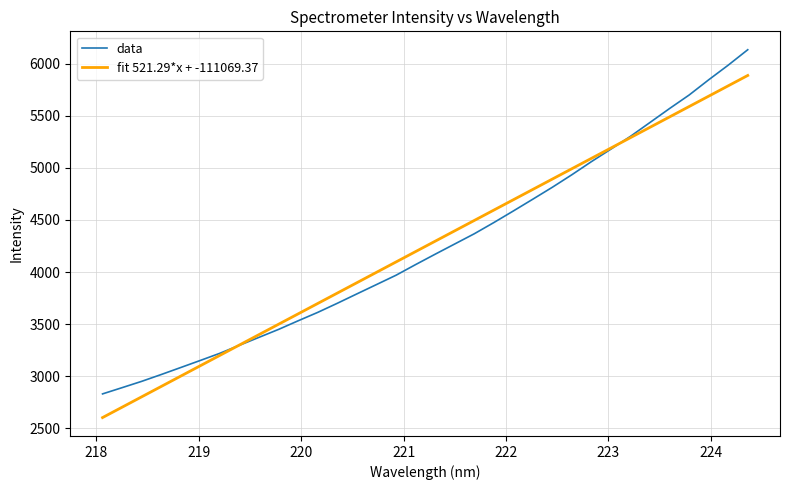

What is the lowest value of the fit 521.29*x + -111069.37 series?

2602.2